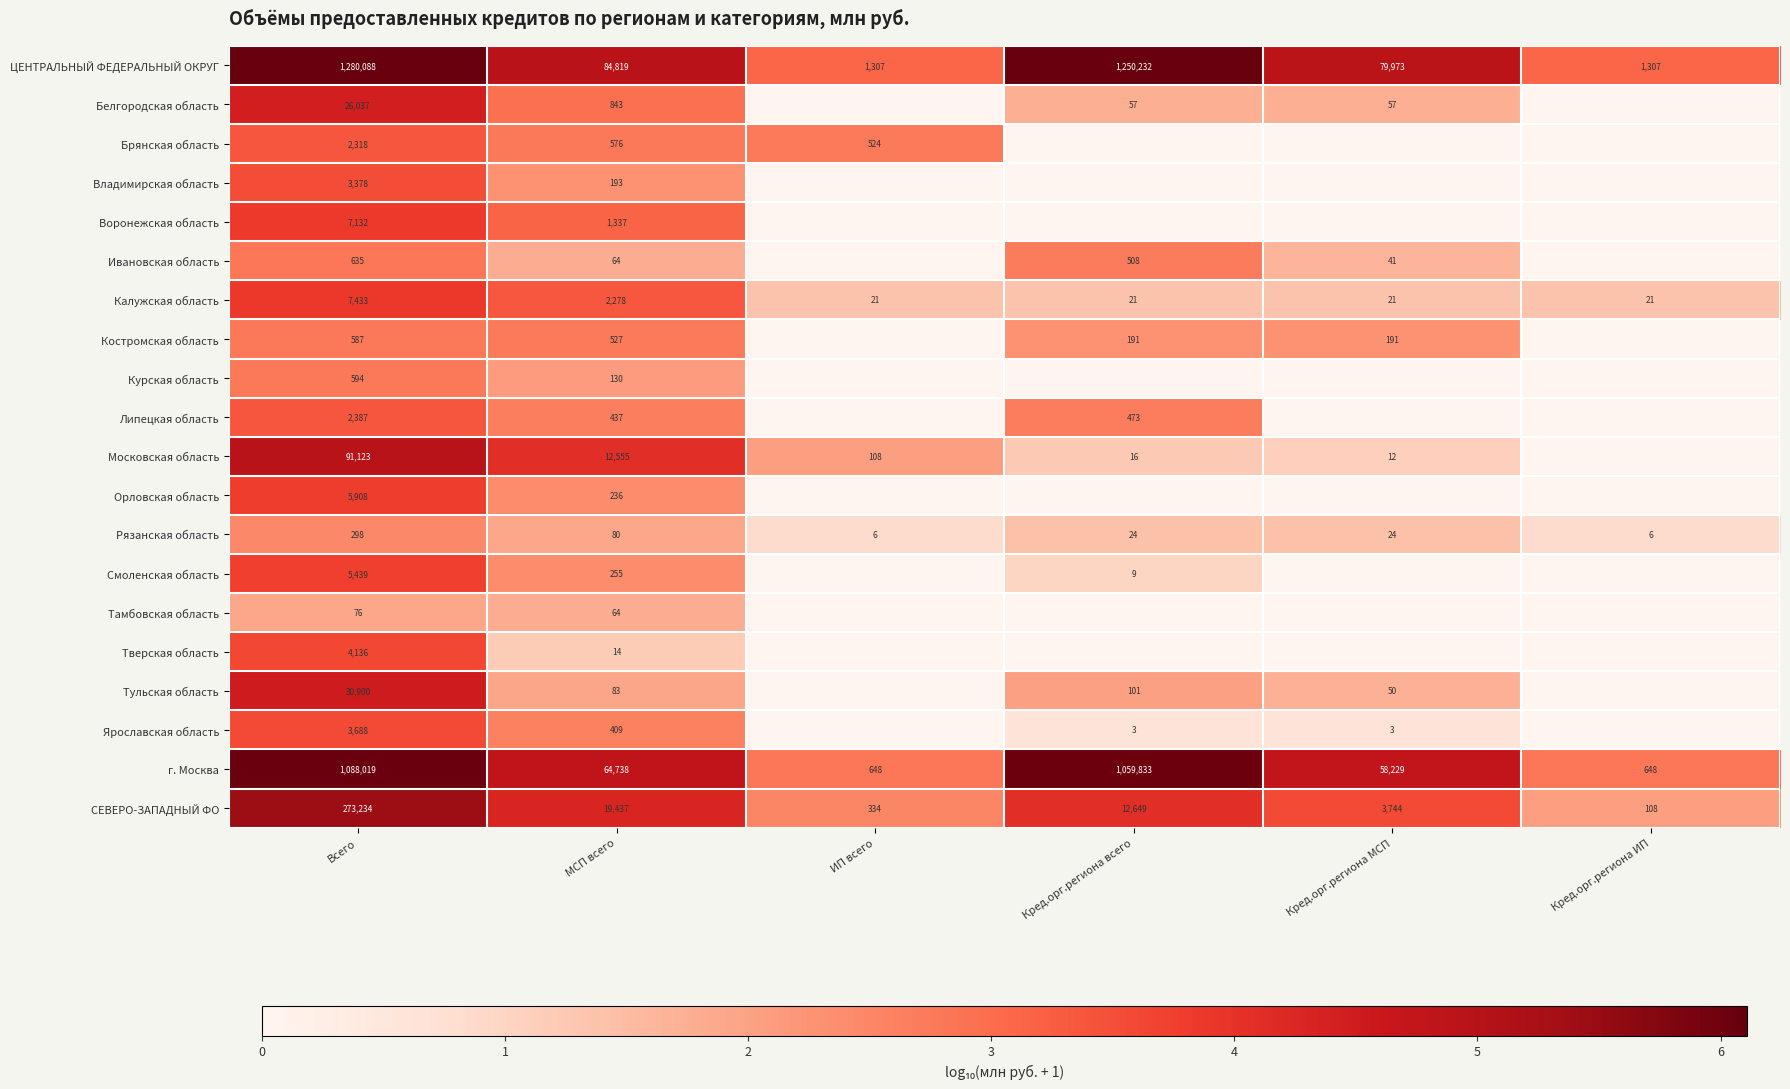

Between Всего and МСП всего, which series saw the biggest shift?

ЦЕНТРАЛЬНЫЙ ФЕДЕРАЛЬНЫЙ ОКРУГ